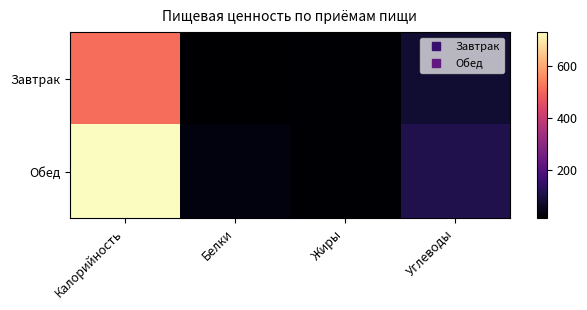

At Жиры, list the series in order from largest to smallest.

Обед, Завтрак